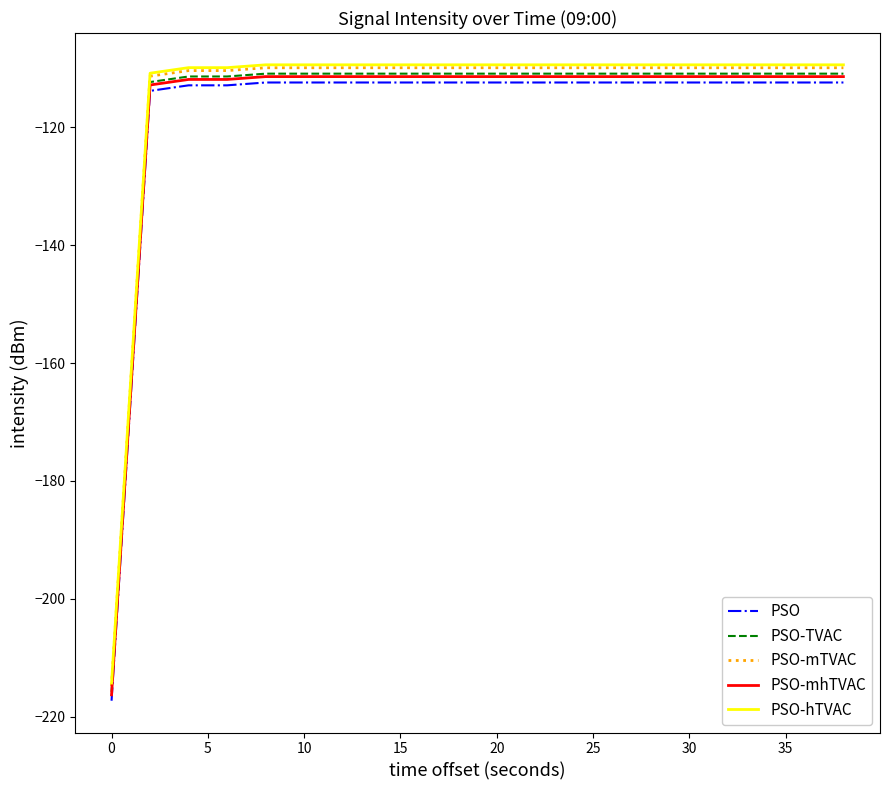

What is the maximum value for PSO?

-112.4